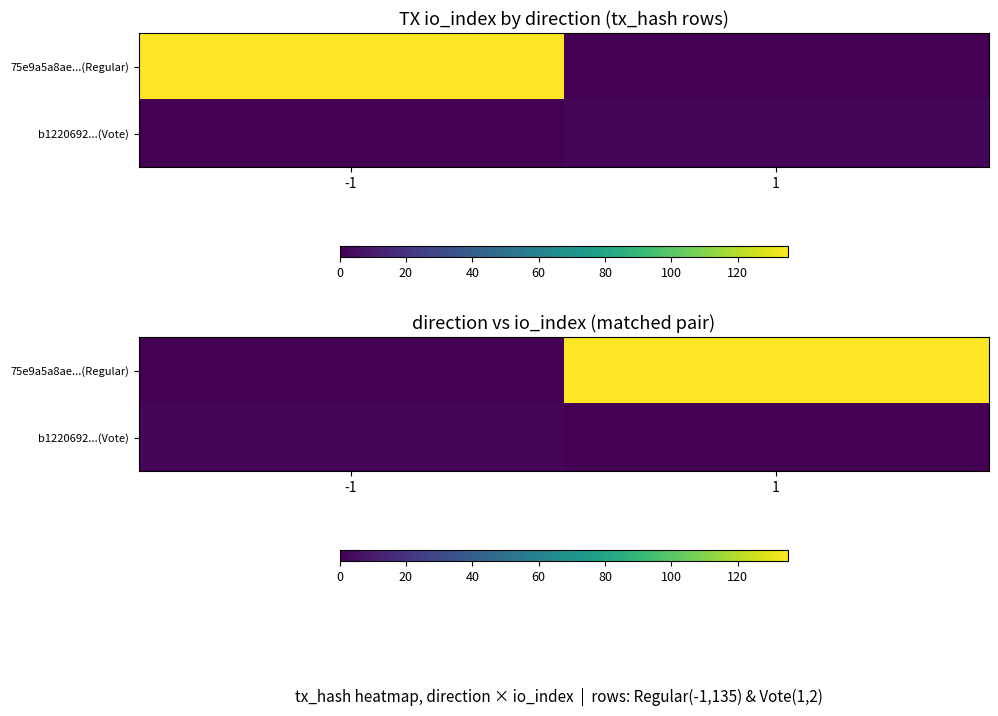

At which label does b1220692...(Vote) reach its peak?

-1